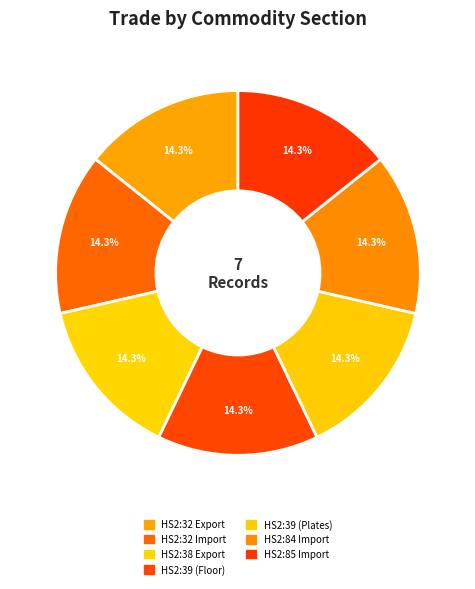

How many segments does this pie chart have?

7